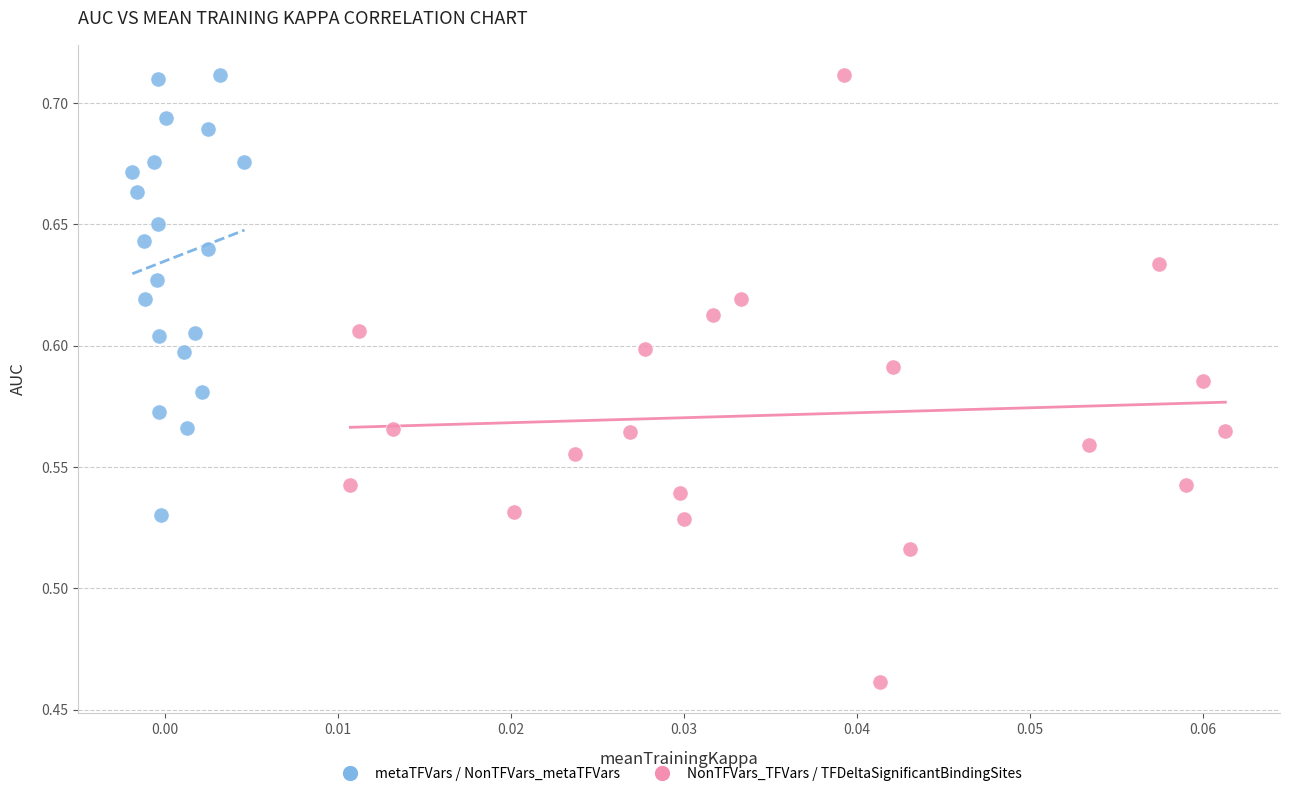

Which series reaches the minimum Y coordinate?

NonTFVars_TFVars / TFDeltaSignificantBindingSites